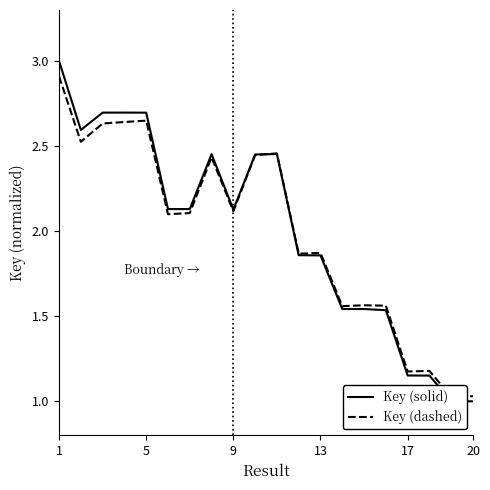

How many interior local valleys does the Key (dashed) series have?

7